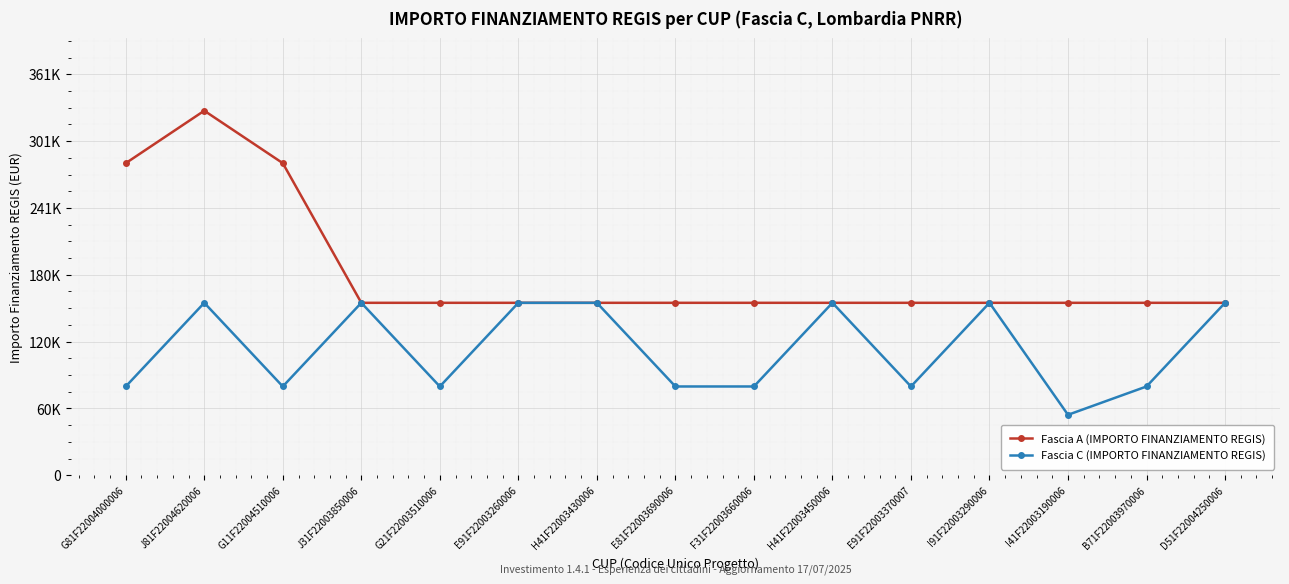

What are all the series names shown in the legend?

Fascia A (IMPORTO FINANZIAMENTO REGIS), Fascia C (IMPORTO FINANZIAMENTO REGIS)